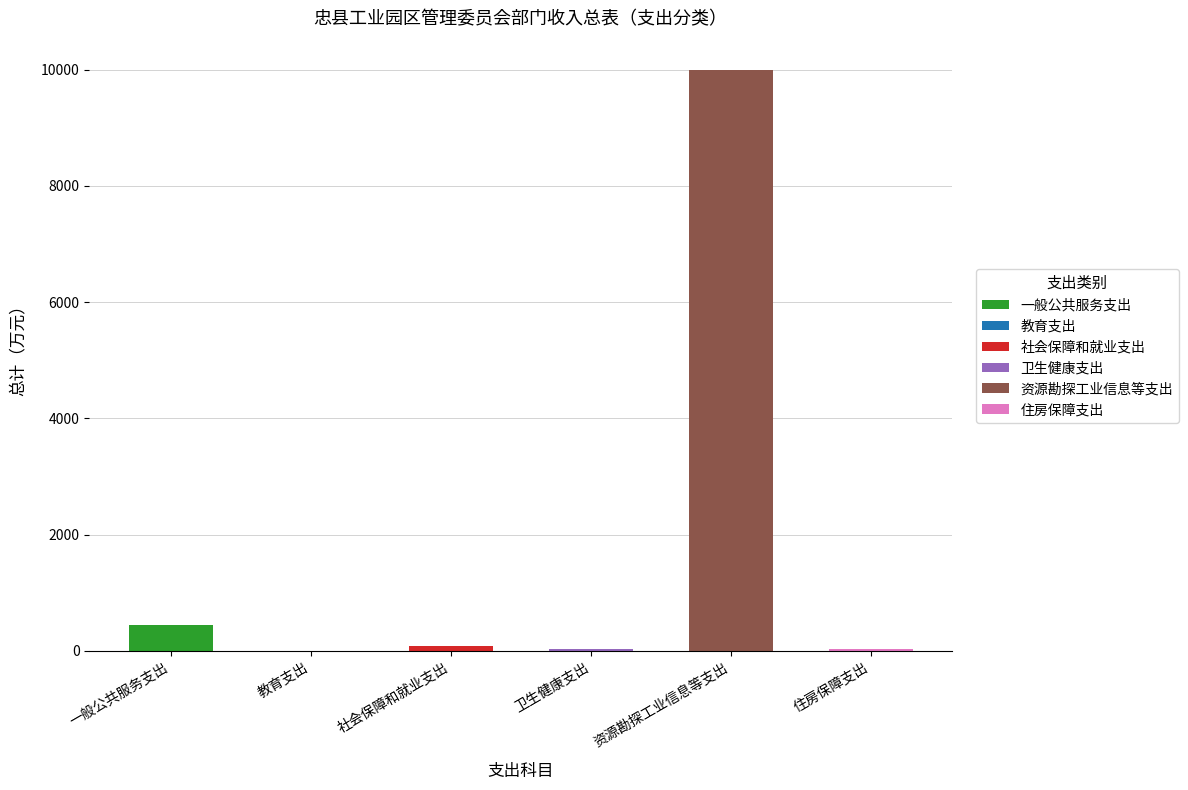

Reading right to left, transcribe all the data shown in this chart.

31.9	10000.0	29.9	79.8	1.7	448.0